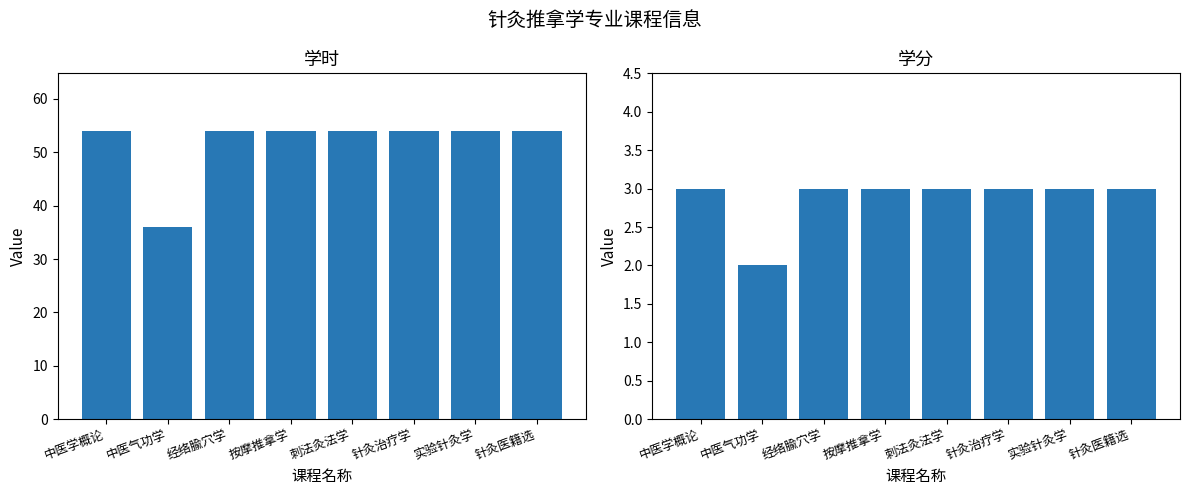

Rank the categories by 学分 value from highest to lowest.

中医学概论, 经络腧穴学, 按摩推拿学, 刺法灸法学, 针灸治疗学, 实验针灸学, 针灸医籍选, 中医气功学